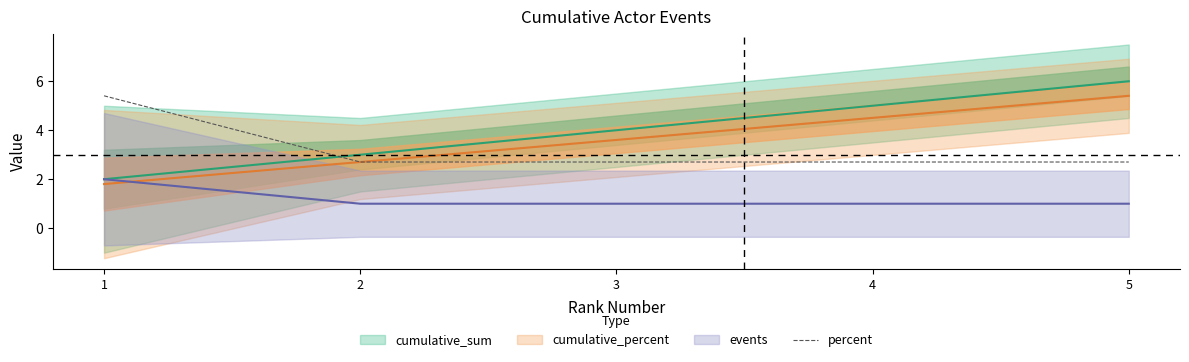

Does the chart display data point markers on the line(s)?

No